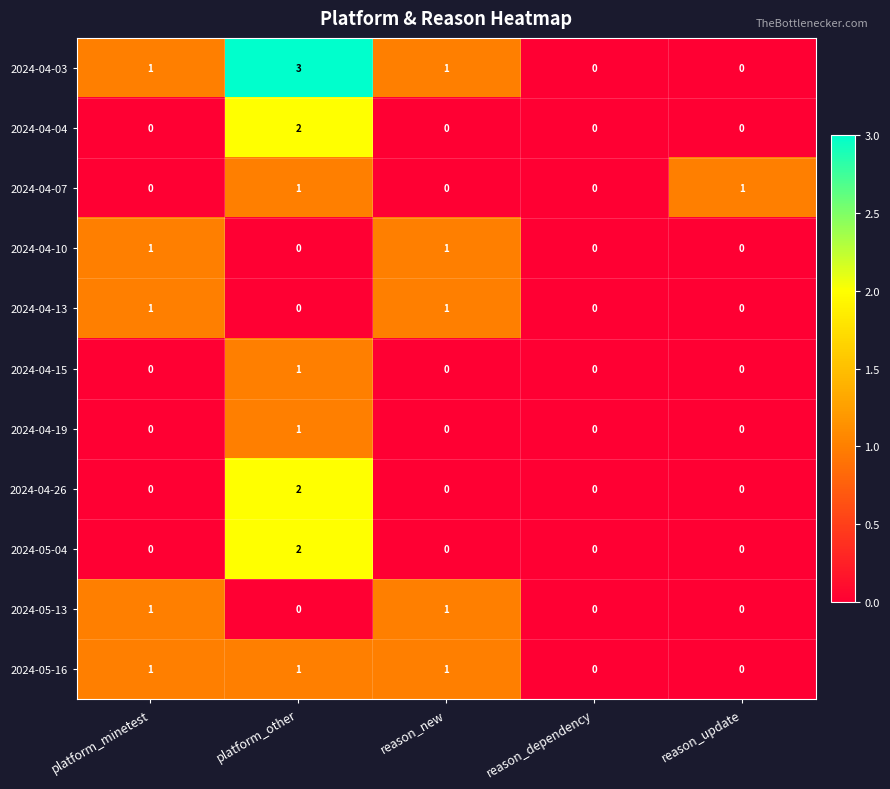

Which series has the largest total across all categories?

2024-04-03